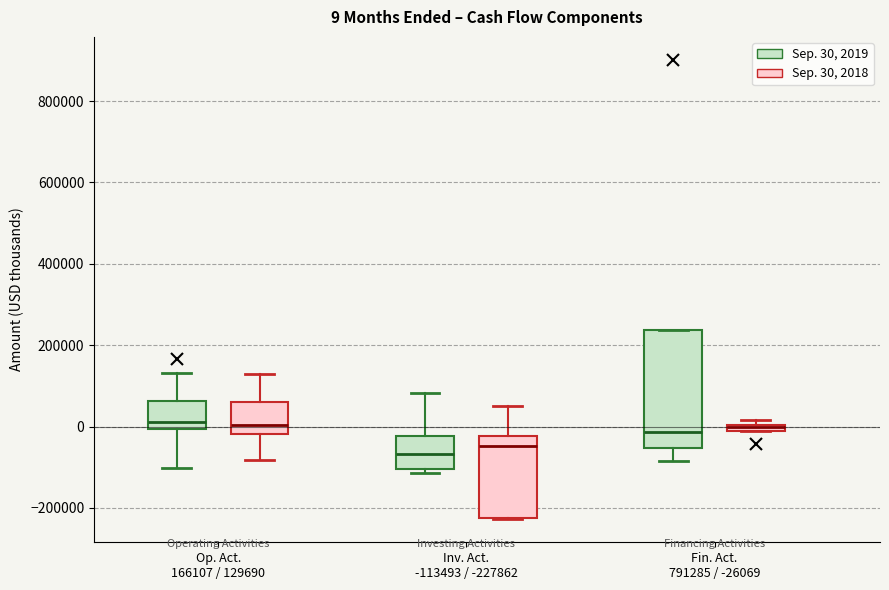

Which box is the tallest, from its lower edge to its upper edge?

Fin. Act. 791285 / -26069 (Sep. 30, 2019)